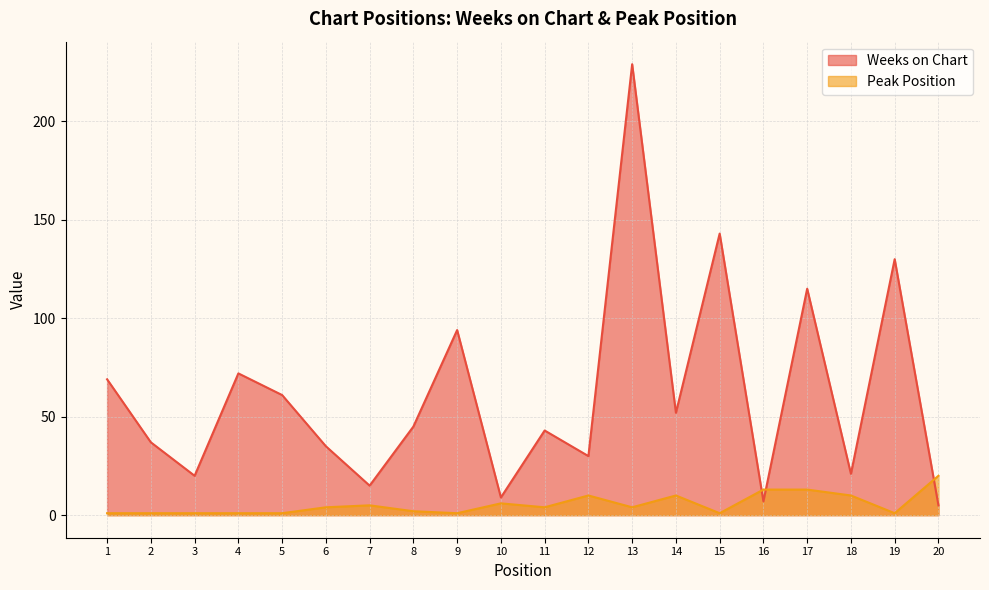

True or false: Peak Position and Weeks on Chart cross at least once.

True